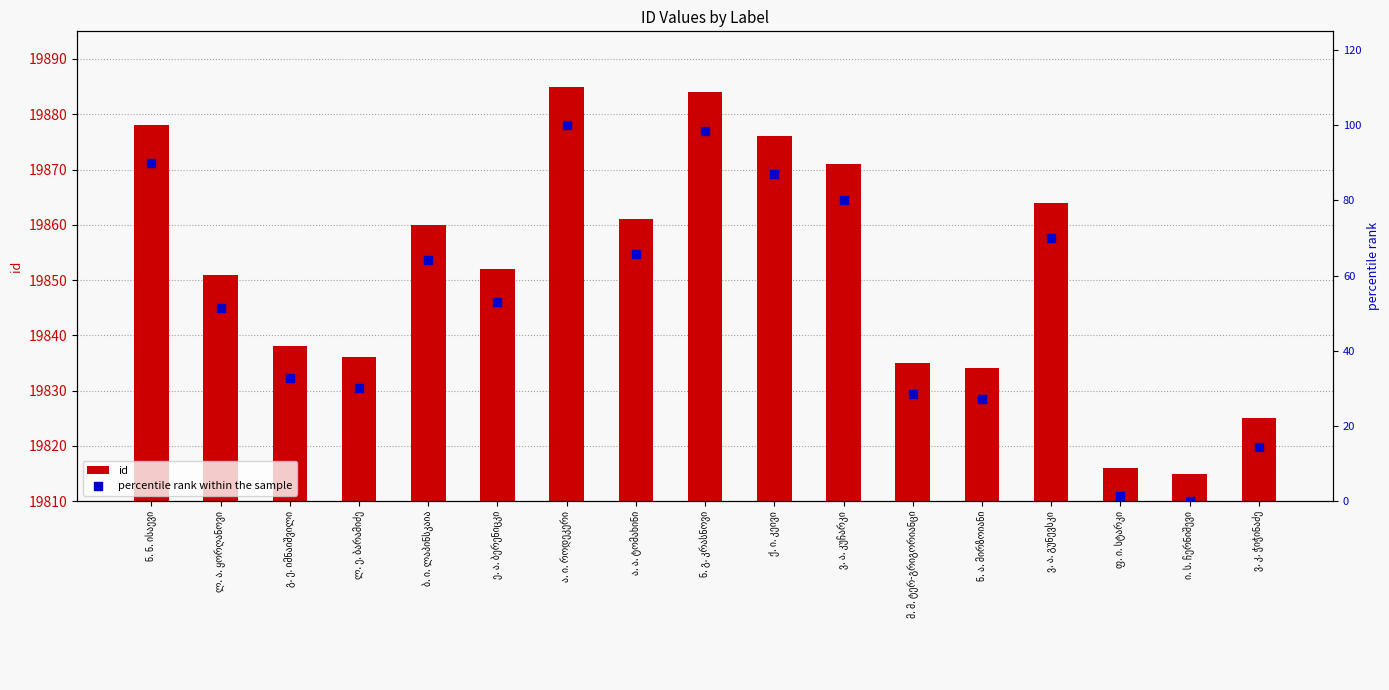

What are all the series names shown in the legend?

id, percentile rank within the sample